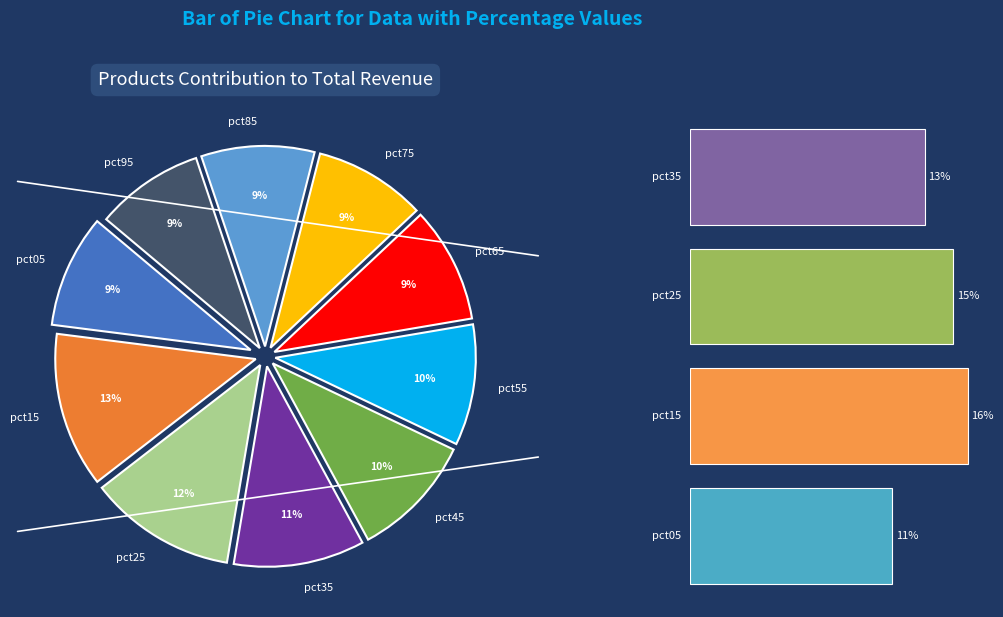

Is it true that pct95 is 9% of the pie?

True